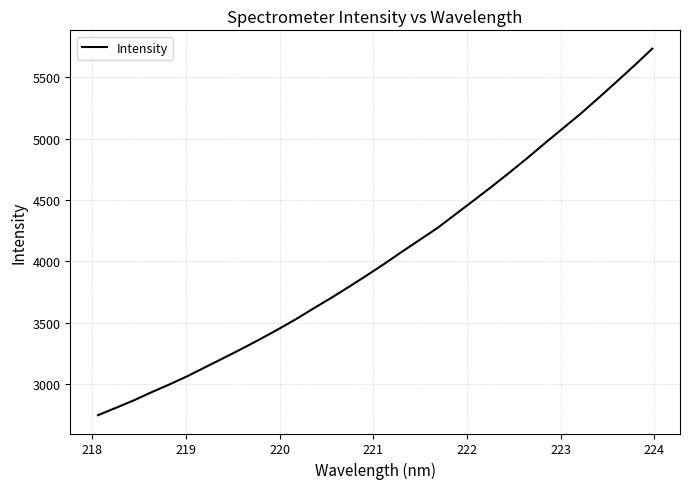

What is the greatest value displayed?

5733.0